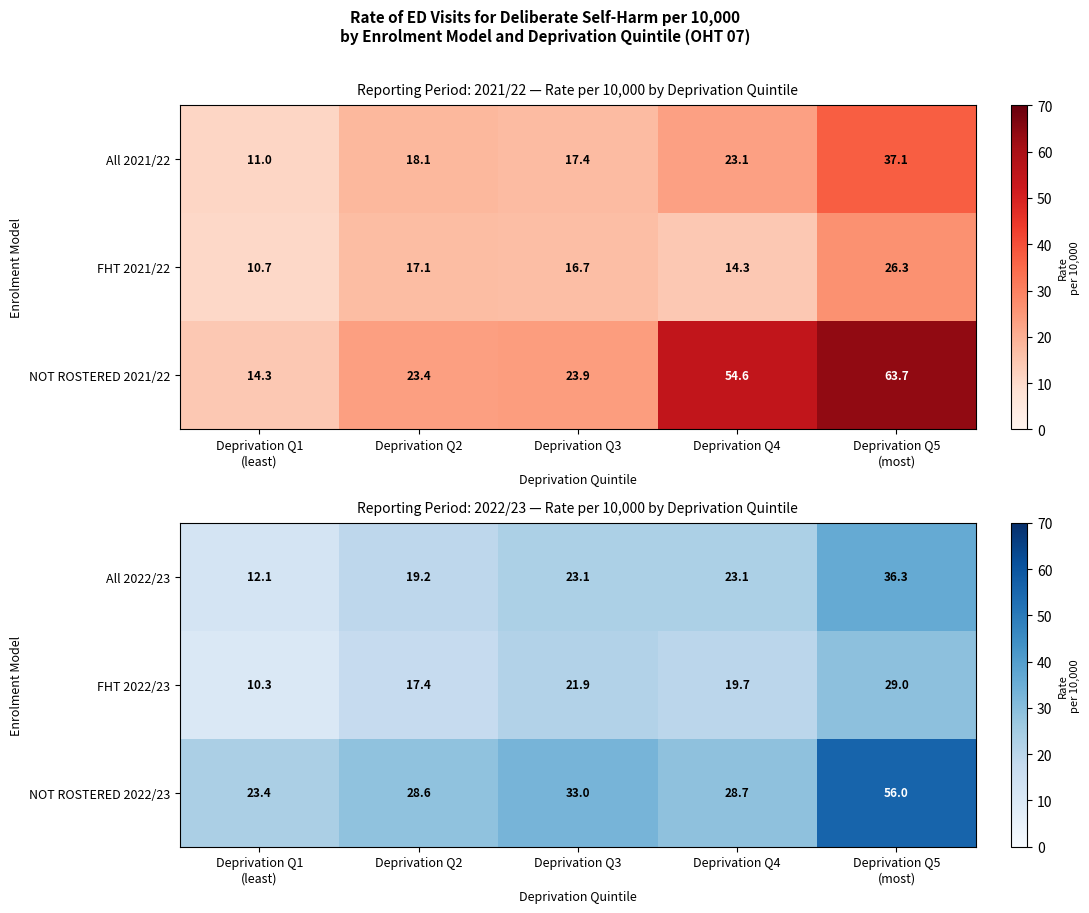

Which category has the highest value across all series?

Deprivation Q5
(most)